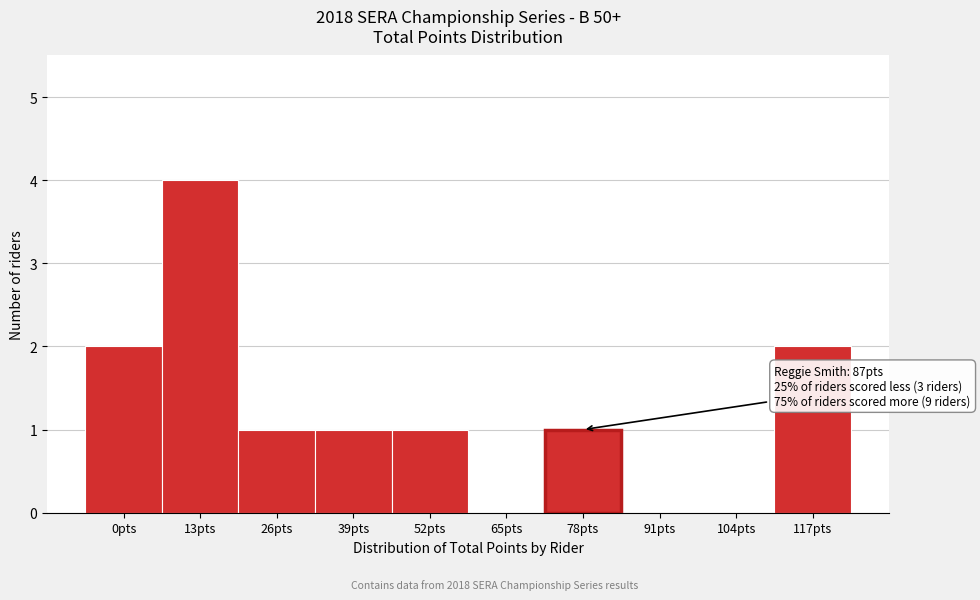

Reading left to right, extract all data points from this chart.

0pts=2	13pts=4	26pts=1	39pts=1	52pts=1	65pts=0	78pts=1	91pts=0	104pts=0	117pts=2